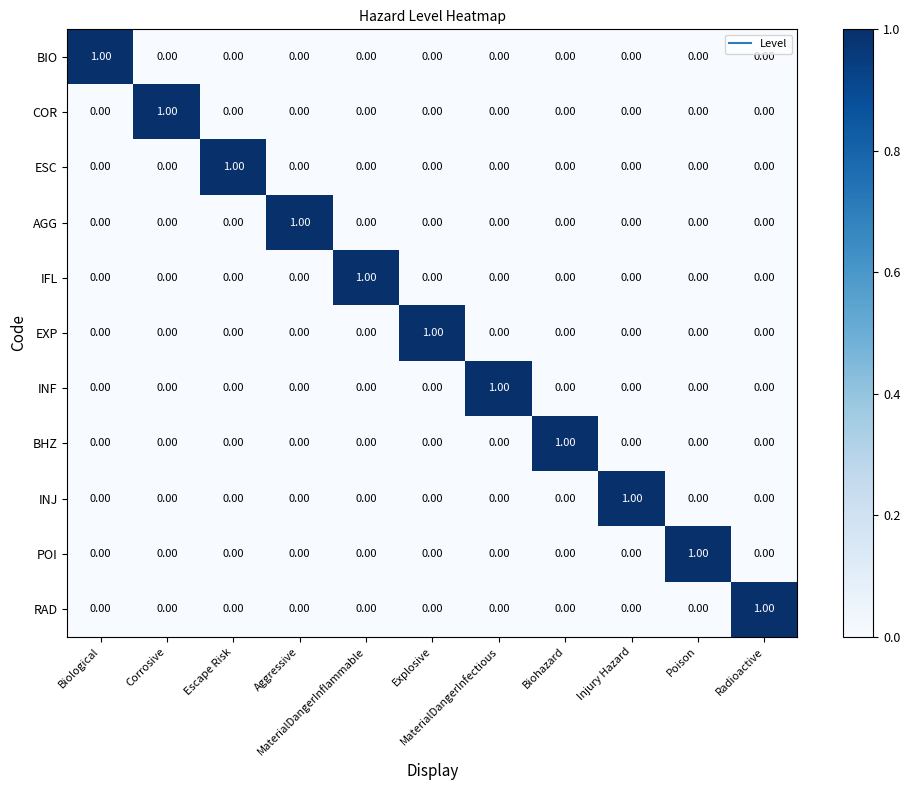

At how many categories does at least one series exceed 0?

11